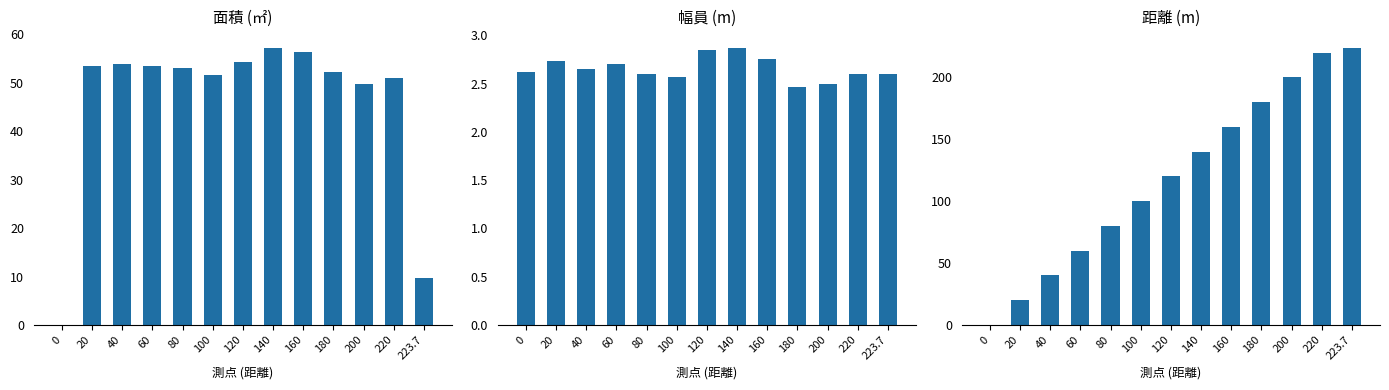

Rank the series by their maximum value, from lowest to highest.

幅員, 面積, 距離